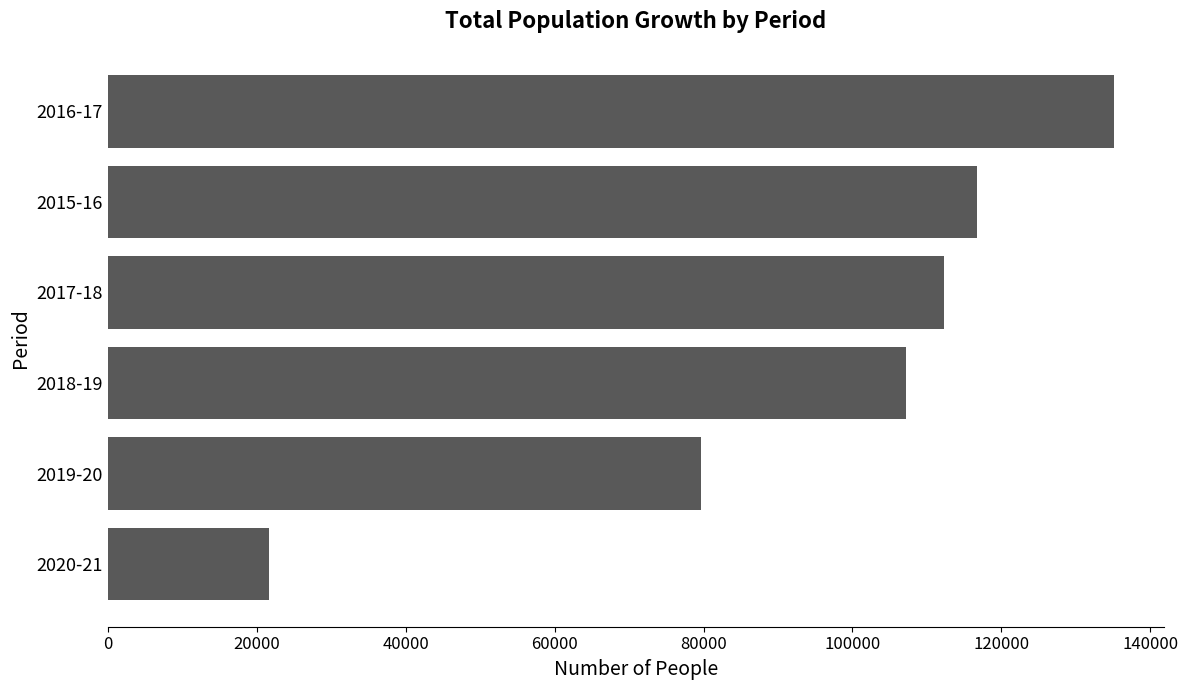

Reading top to bottom, transcribe all the data shown in this chart.

2016-17=135078	2015-16=116690	2017-18=112232	2018-19=107211	2019-20=79645	2020-21=21627